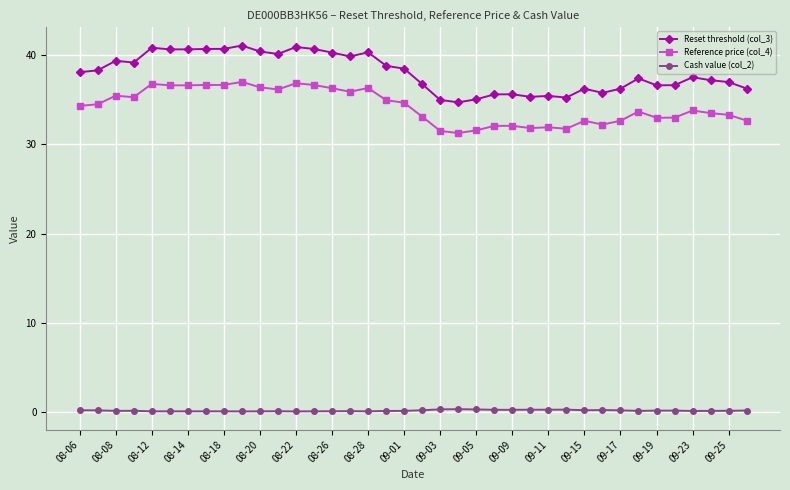

Does the chart display data point markers on the line(s)?

Yes